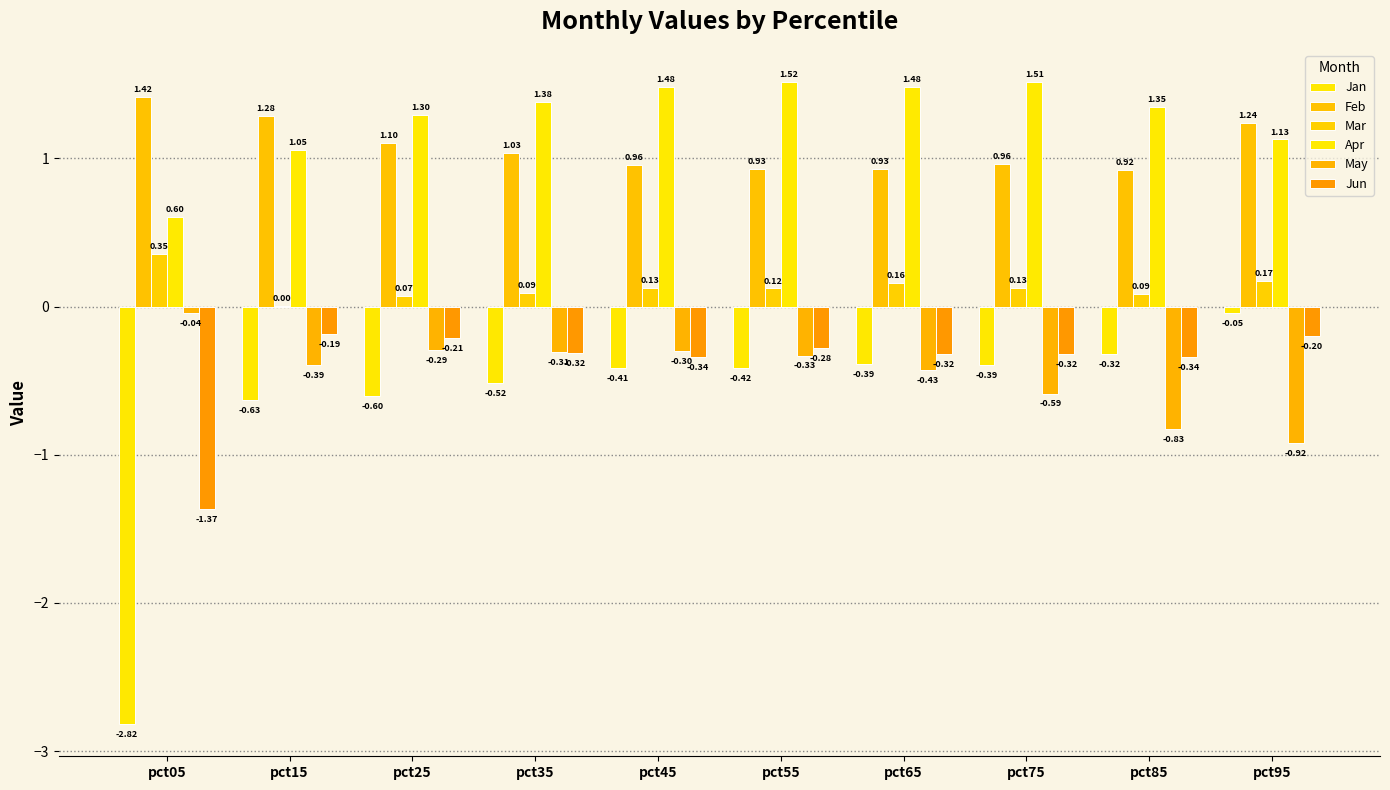

Count the number of data series in this chart.

6